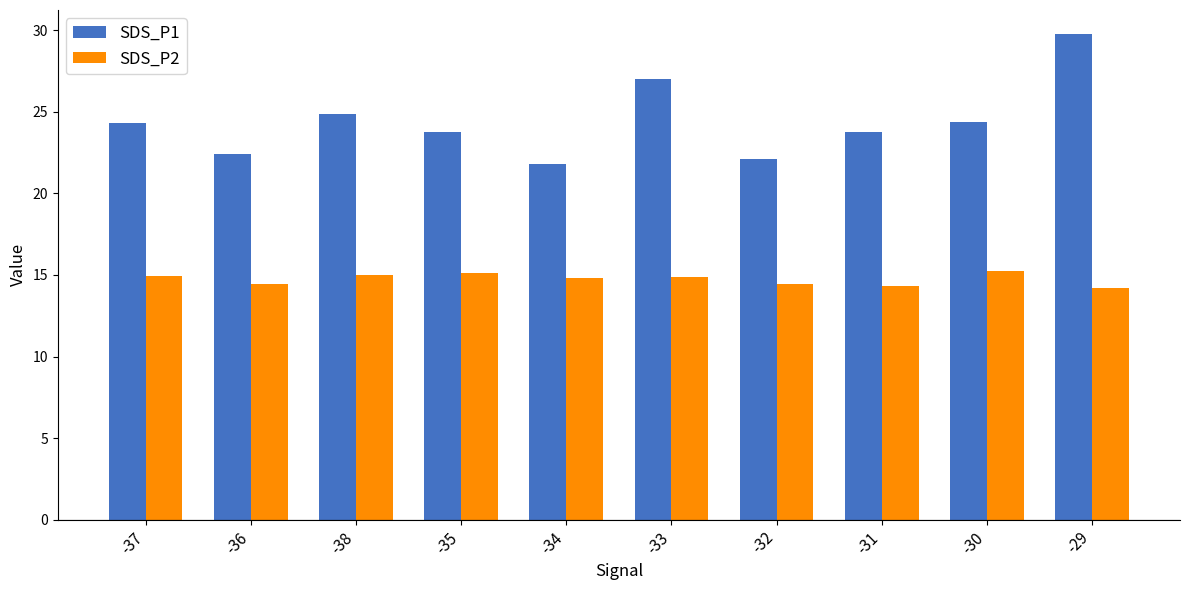

Is the value of SDS_P2 at -32 greater than the value of SDS_P1 at -31?

No